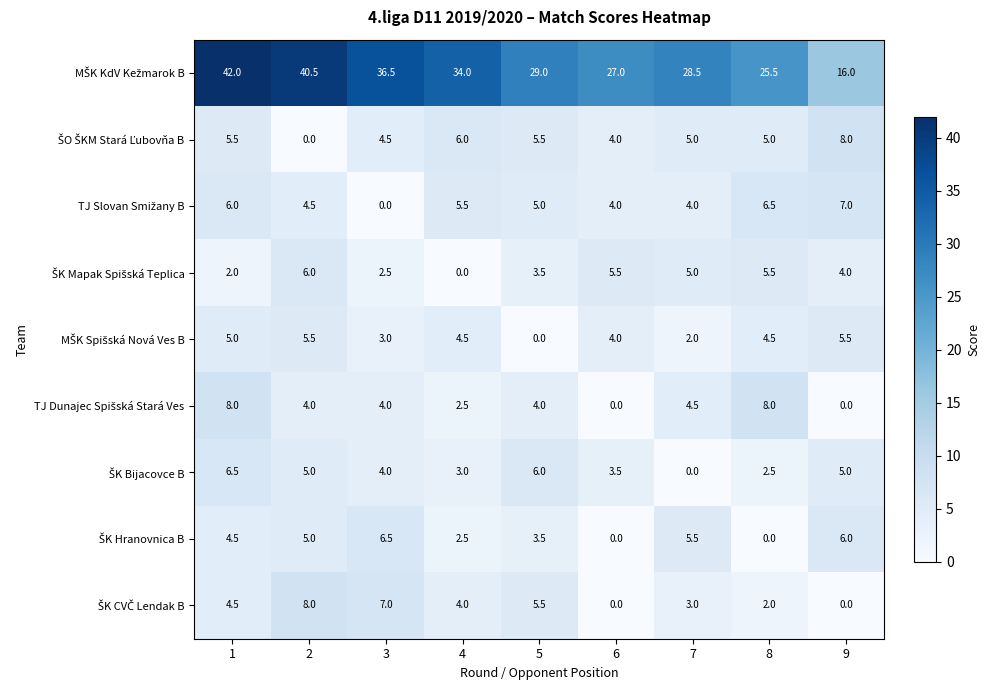

How many categories are shown in the chart?

9